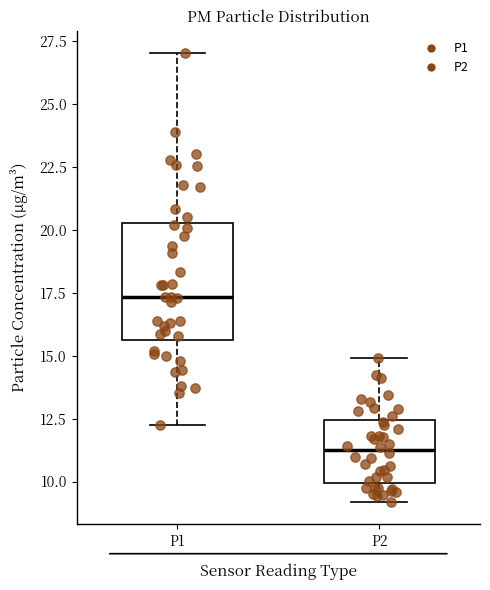

Comparing the boxes themselves (not the whiskers), which one is the tallest?

P1